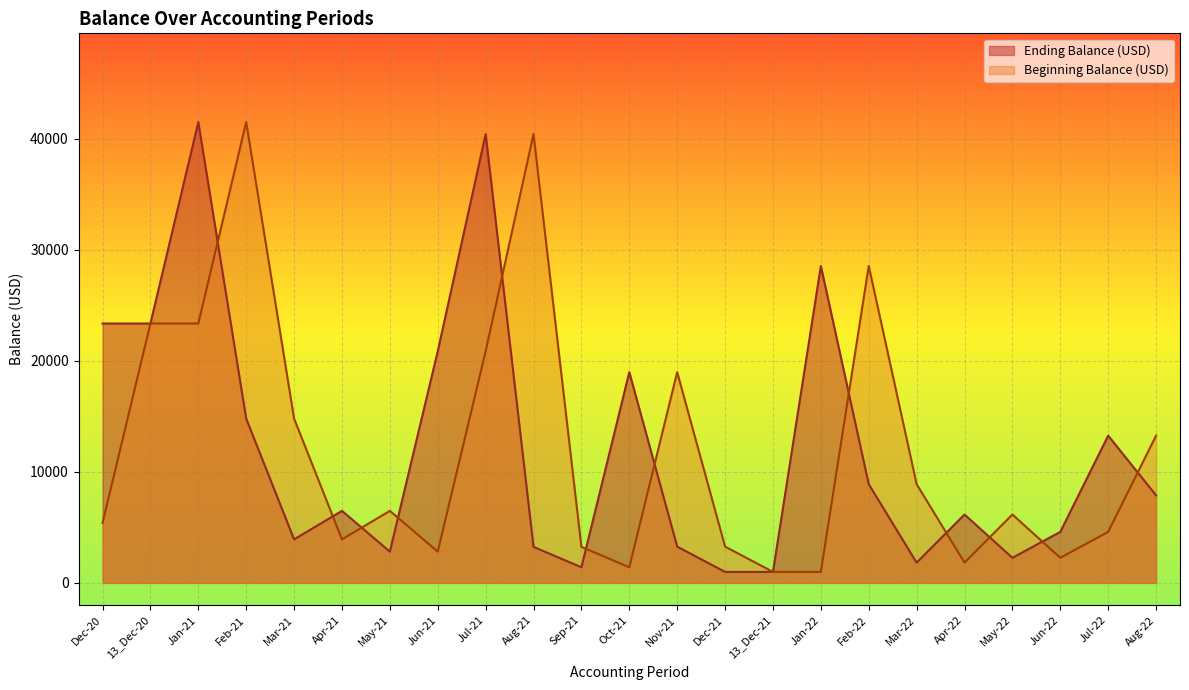

Between Jan-21 and 13_Dec-21, which is larger?

Jan-21